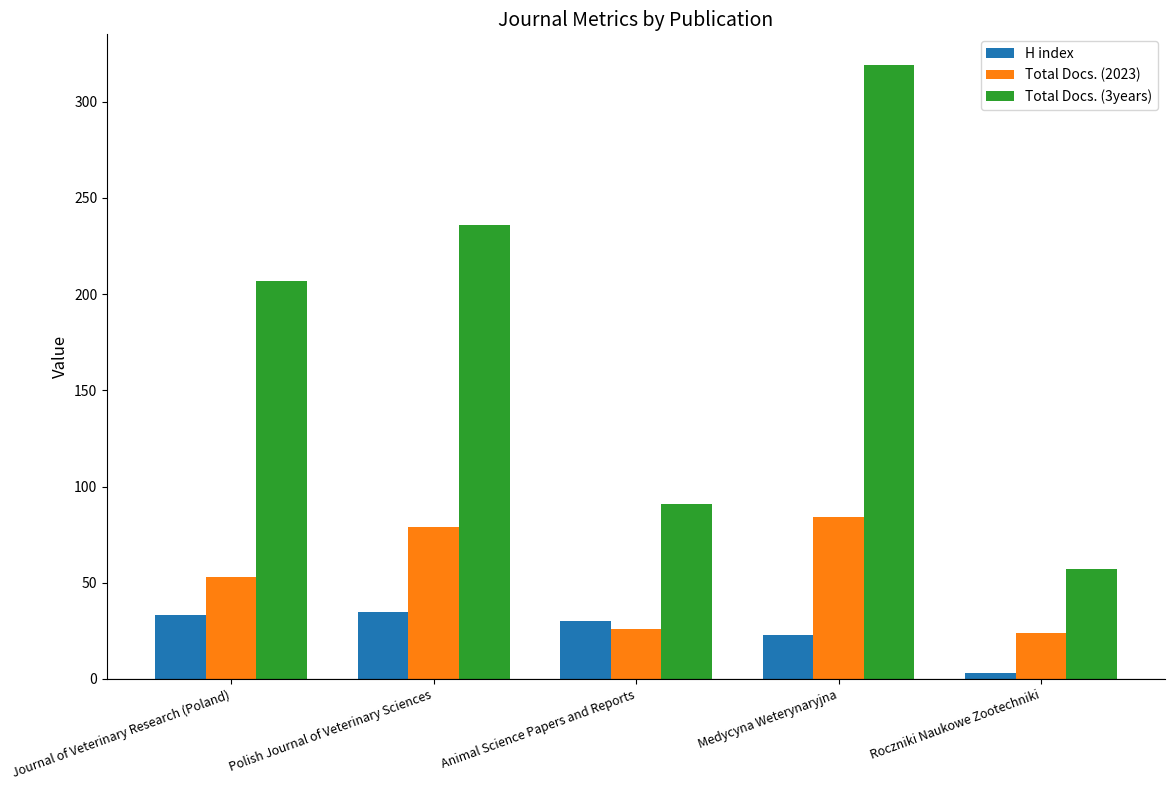

How many categories are shown in the chart?

5